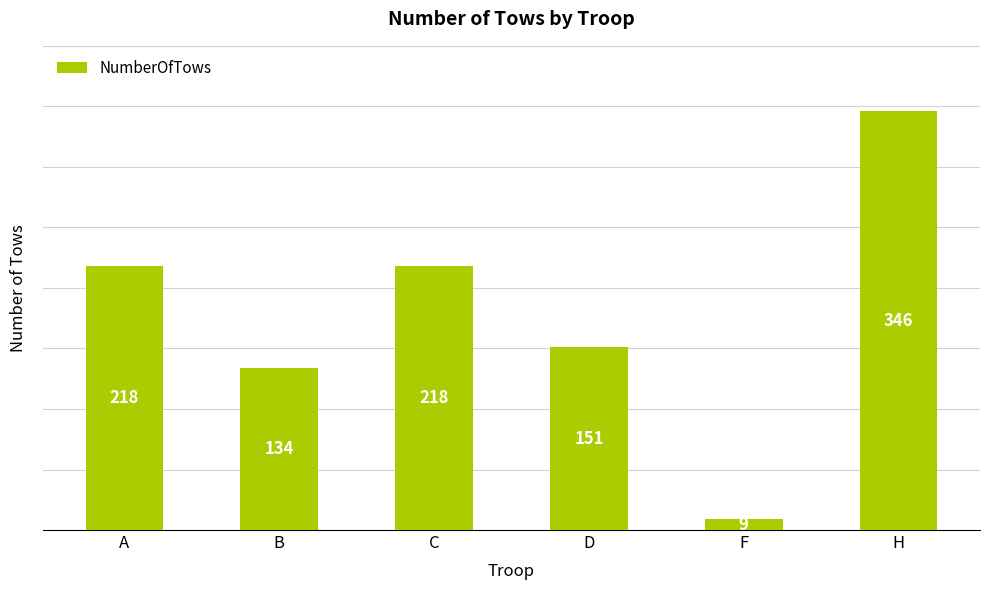

What is the average value?

179